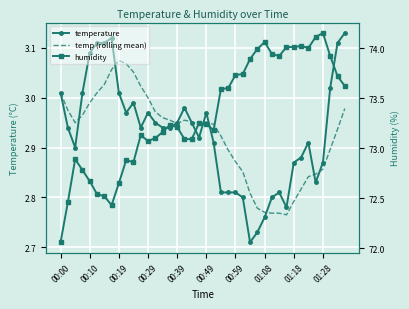

What is the difference between the maximum and second lowest values in the temp (rolling mean) series?

0.3